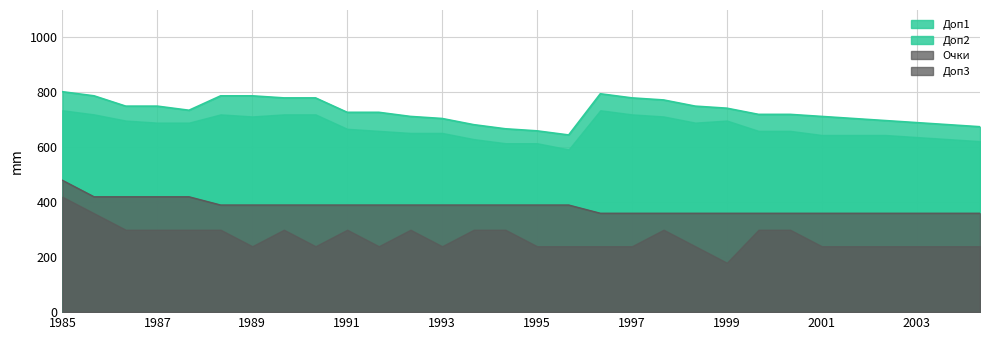

Which series changed the most between 20 and 23?

Доп1